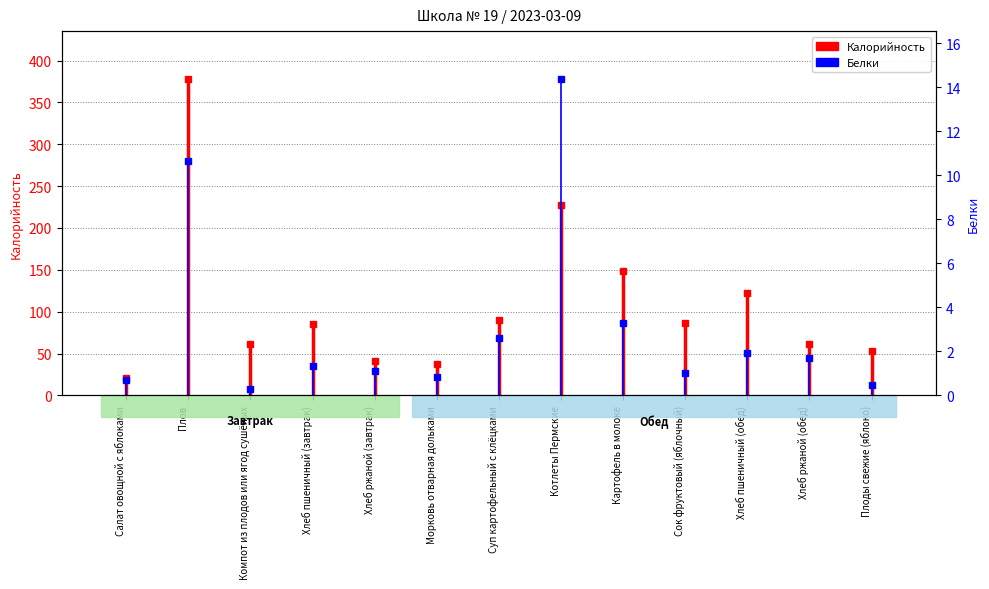

The Белки series shows 0.3 at Салат овощной с яблоками. True or false?

False